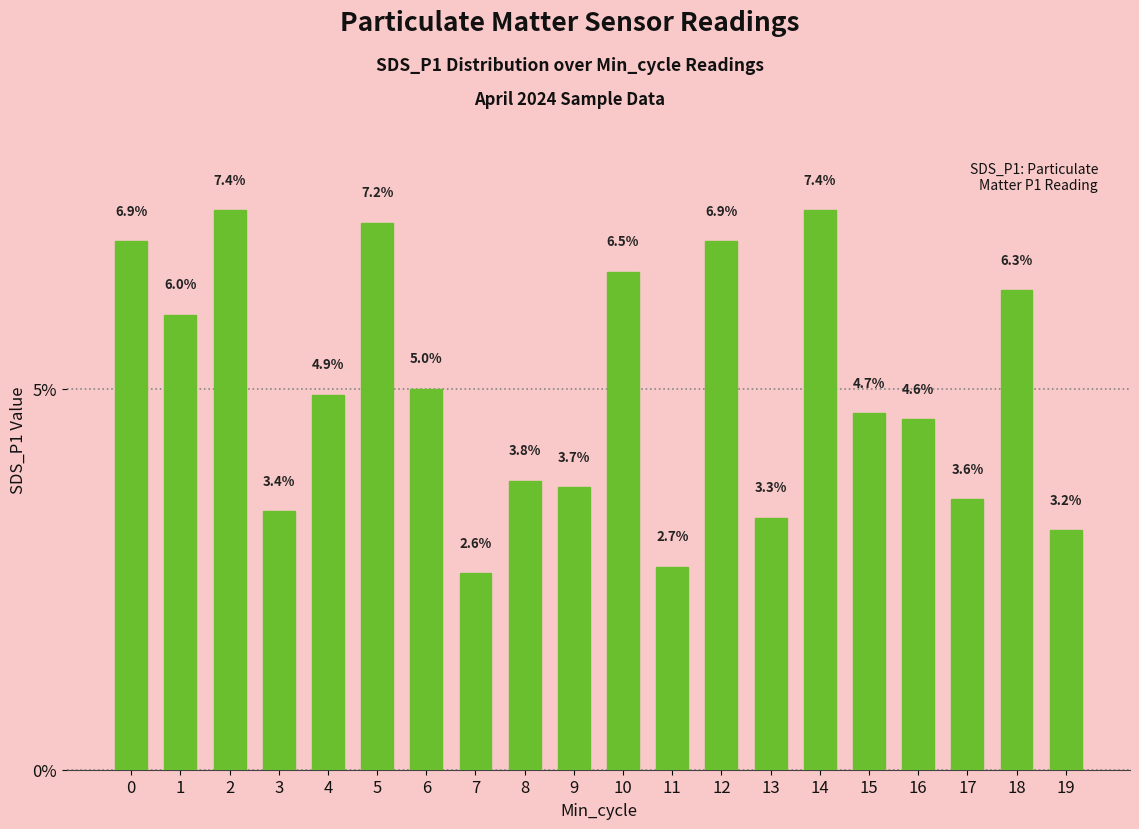

How many bars are there in total?

20